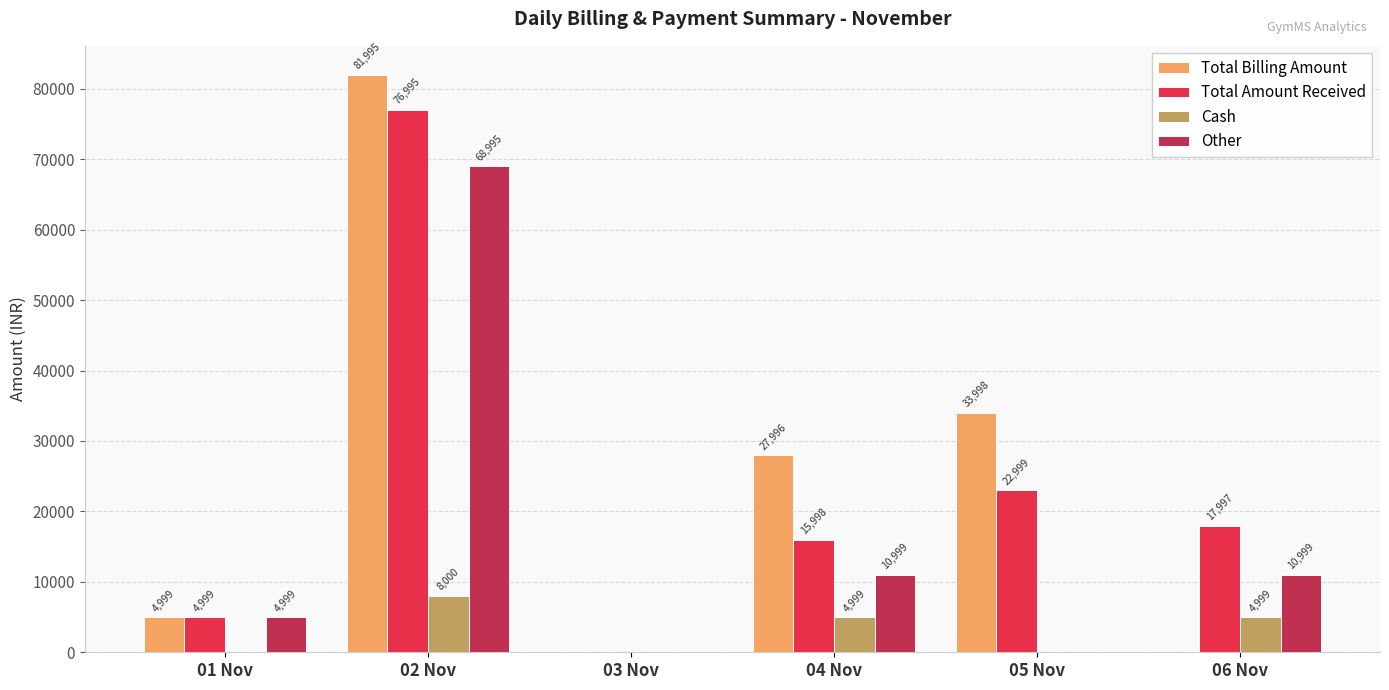

What is the sum of all Other values?

95992